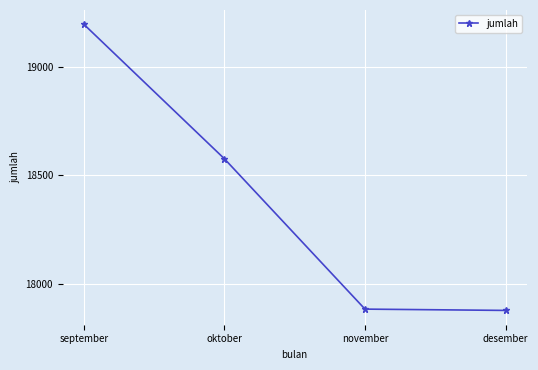

What is the change in value from november to desember?

-6